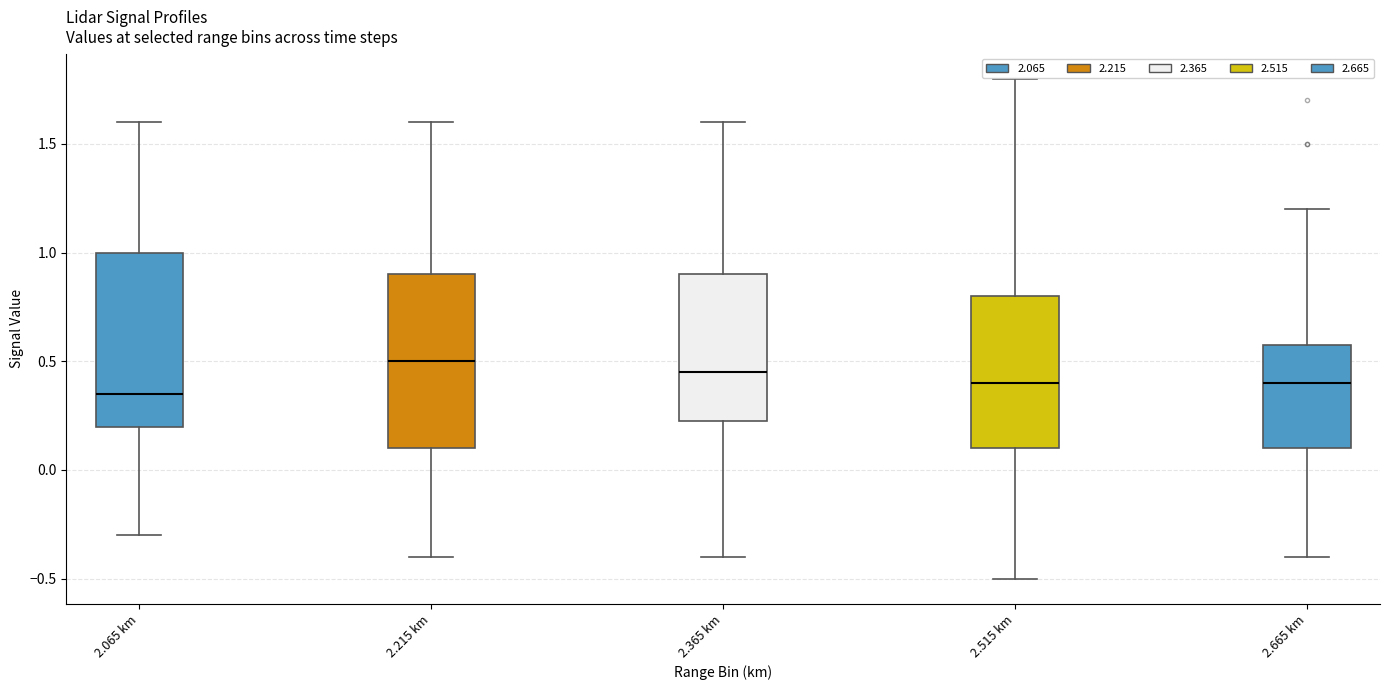

Reading left to right, transcribe this box plot: for each box, give where its median line is, the range the box spans, and where its two whiskers end, as read against the y-axis. The values are not printed on the chart, so give them approximately, as read against the axis.

2.065 km: median 0.35, box 0.20 to 1.00, whiskers -0.30 to 1.60
2.215 km: median 0.50, box 0.10 to 0.90, whiskers -0.40 to 1.60
2.365 km: median 0.45, box 0.25 to 0.90, whiskers -0.40 to 1.60
2.515 km: median 0.40, box 0.10 to 0.80, whiskers -0.50 to 1.80
2.665 km: median 0.40, box 0.10 to 0.60, whiskers -0.40 to 1.20